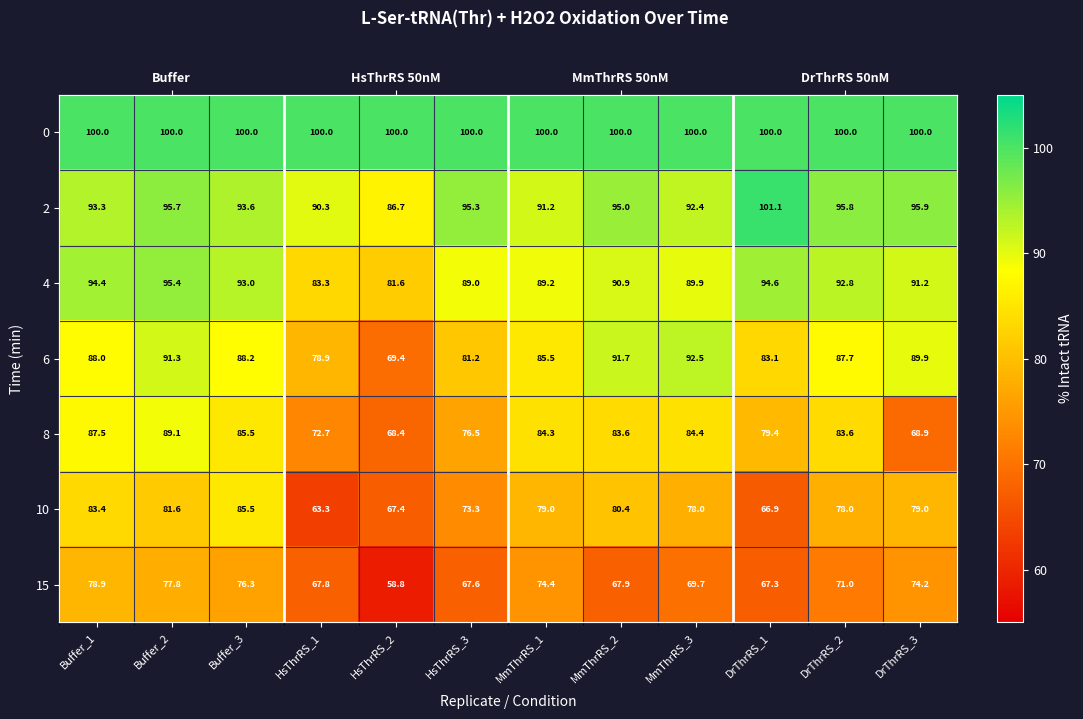

Which category has the lowest value in the 10 series?

HsThrRS_1